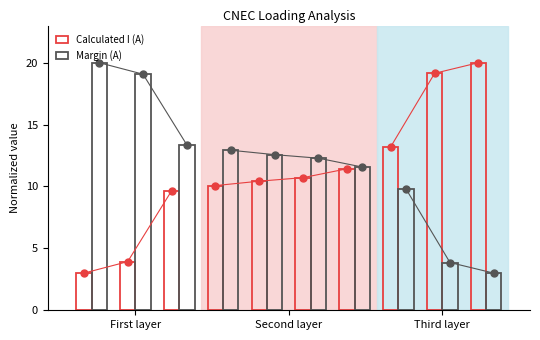

Which series has the widest spread of Y values?

Calculated I (A)